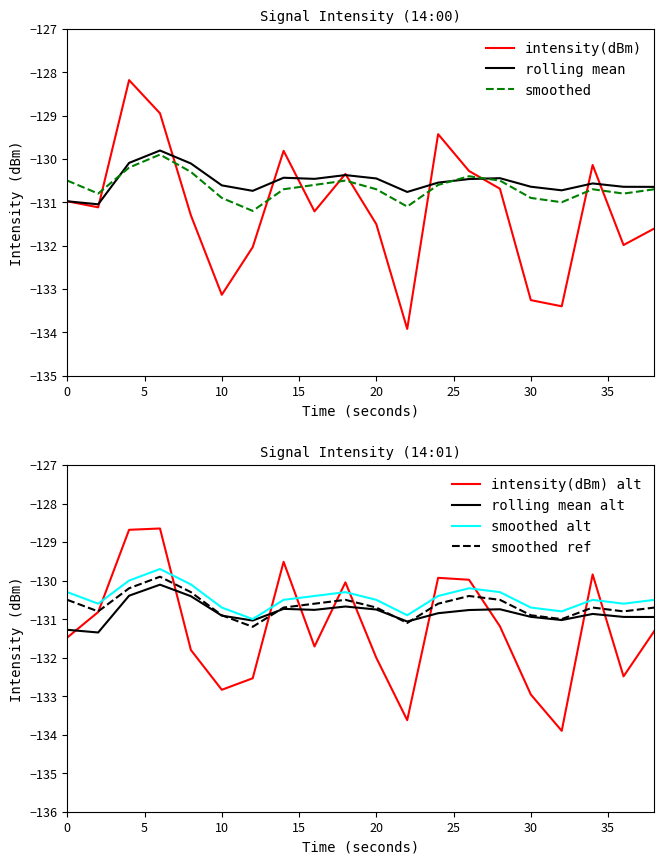

What is the minimum value for intensity(dBm)?

-133.9